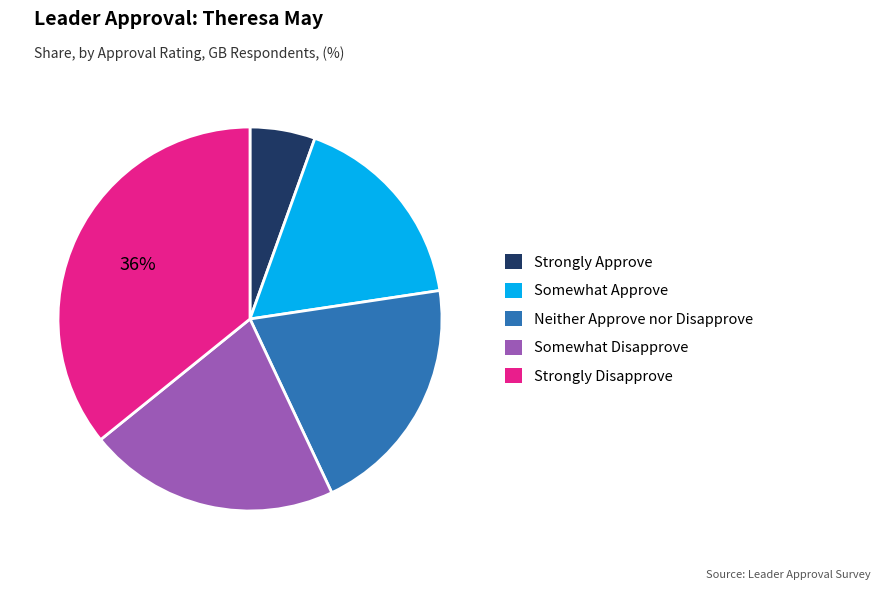

True or false: Strongly Approve accounts for 5% of the total.

True